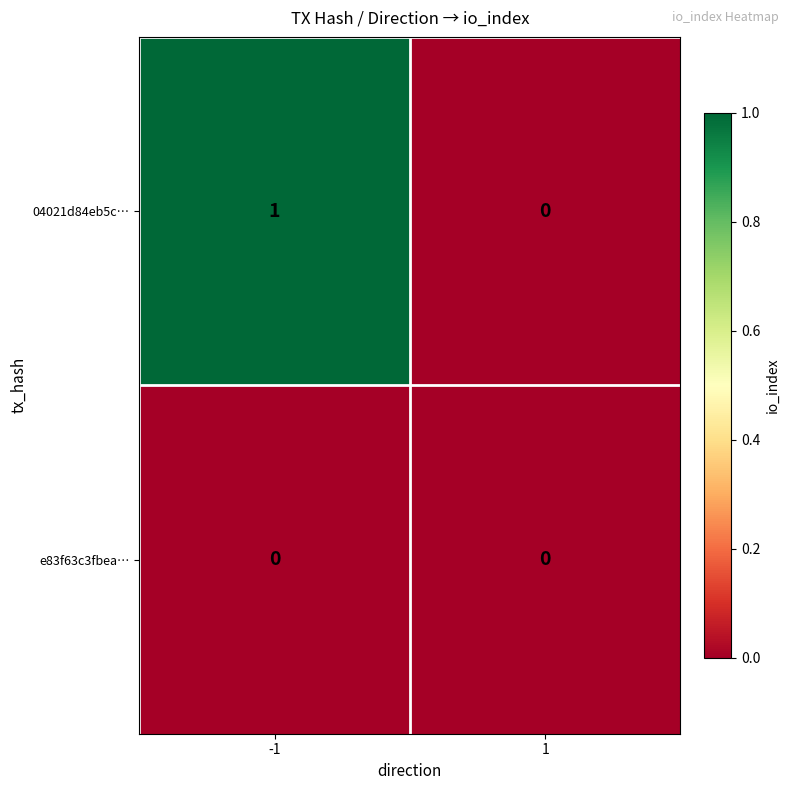

Reading right to left, what are all the values shown in this chart?

04021d84eb5c…: 0	1
e83f63c3fbea…: 0	0